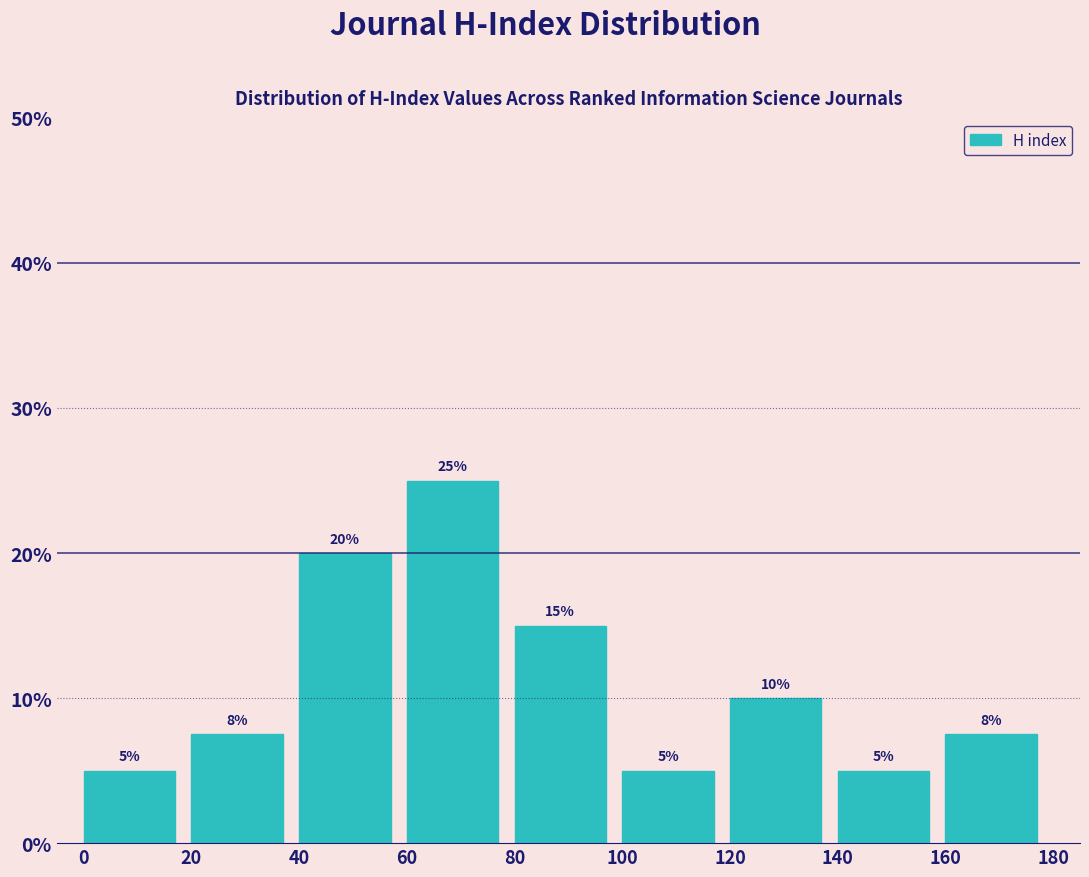

Over which range of the x-axis is the bar tallest?

60 to 80